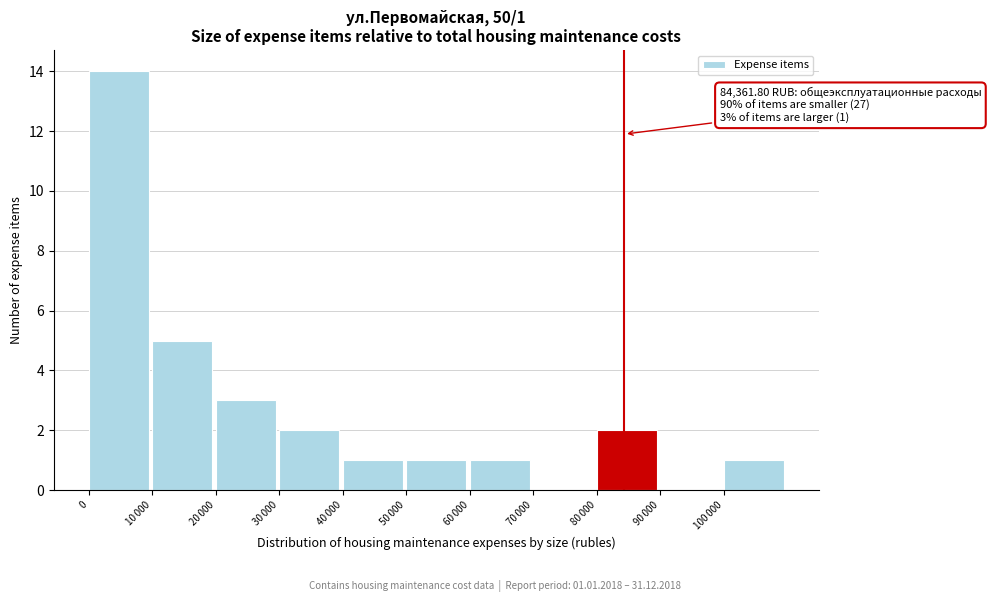

What is the maximum value shown in the chart?

14